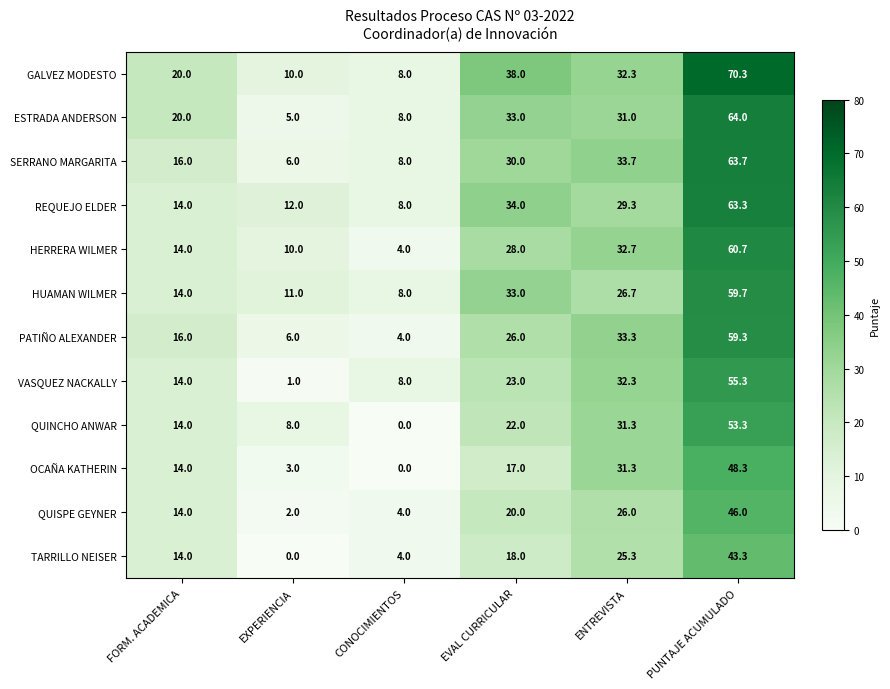

Rank the series by their maximum value, from highest to lowest.

GALVEZ MODESTO, ESTRADA ANDERSON, SERRANO MARGARITA, REQUEJO ELDER, HERRERA WILMER, HUAMAN WILMER, PATIÑO ALEXANDER, VASQUEZ NACKALLY, QUINCHO ANWAR, OCAÑA KATHERIN, QUISPE GEYNER, TARRILLO NEISER